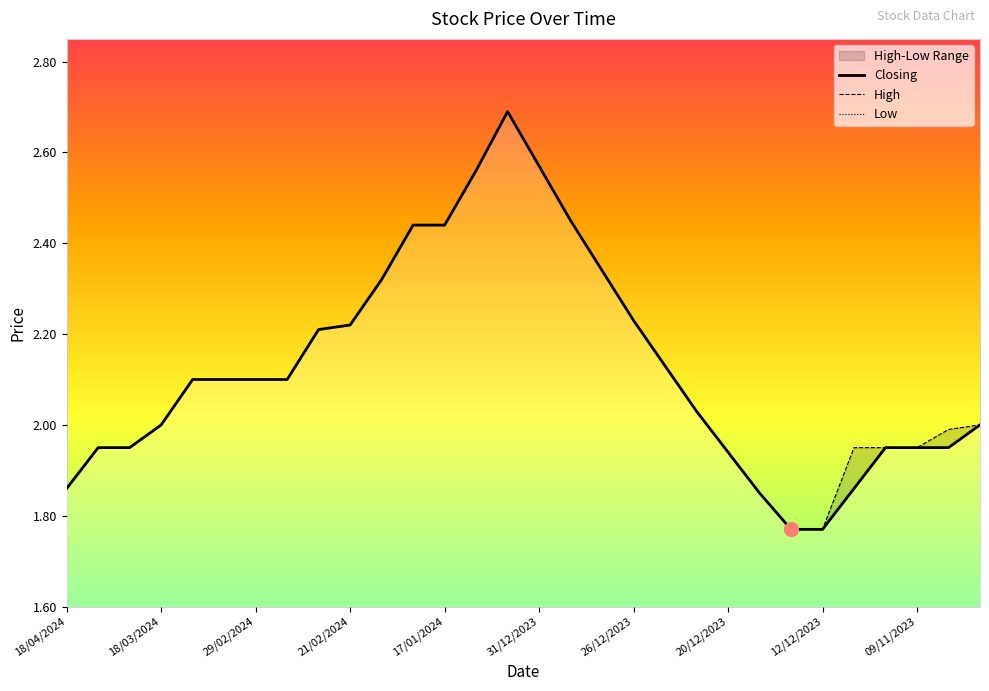

What is the difference between the second highest and minimum values in the High series?

0.8